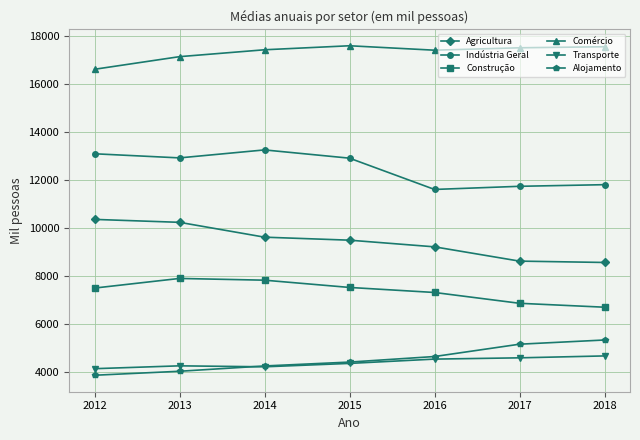

True or false: Transporte and Indústria Geral cross at least once.

False